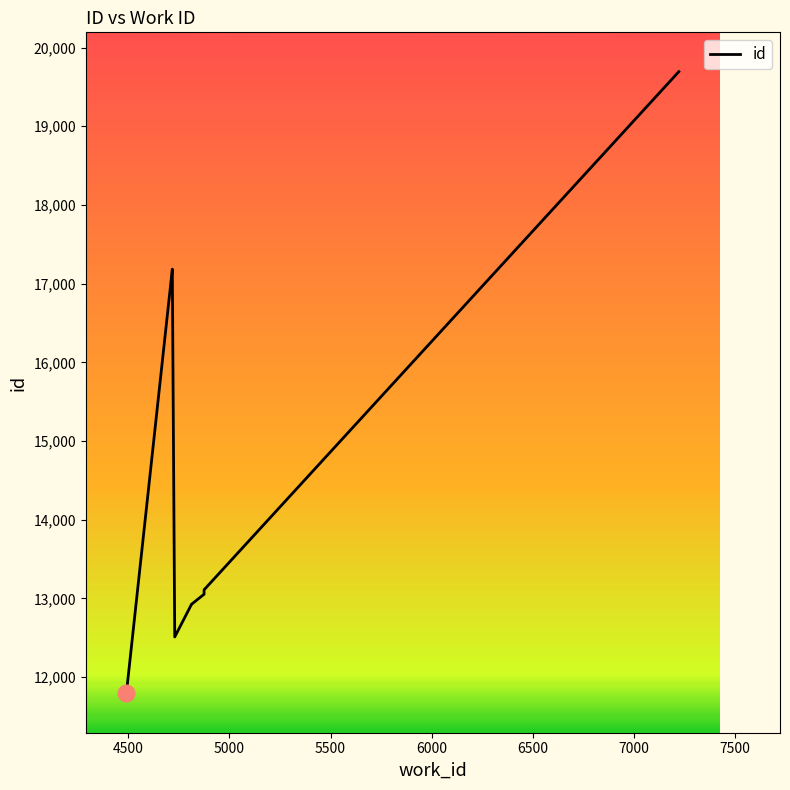

The value at 4500 is 22610. True or false?

False